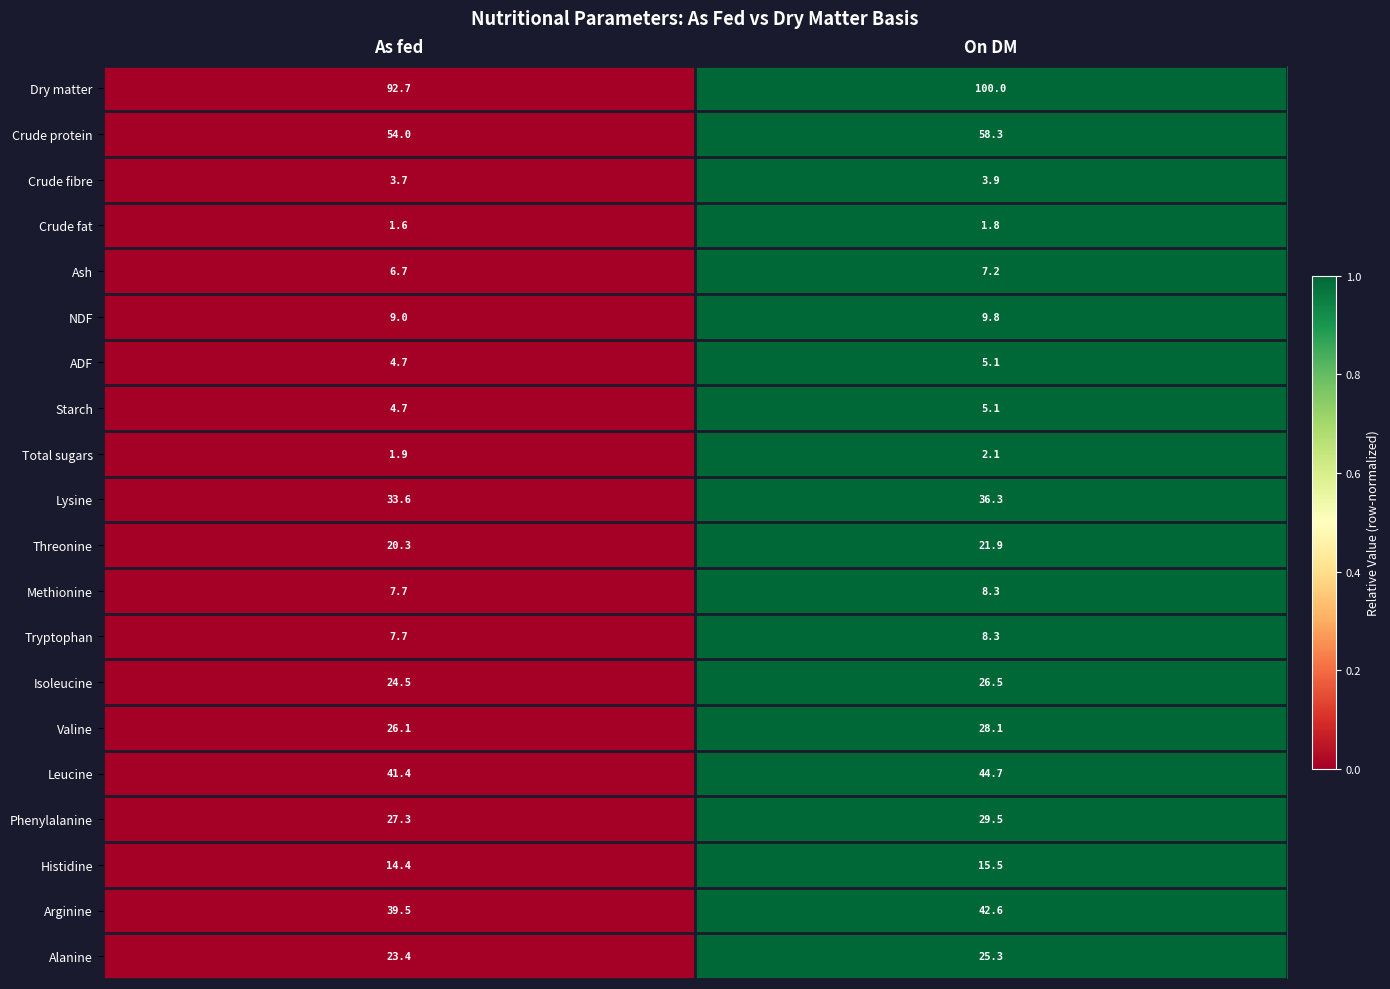

Which series has the widest spread of values?

Dry matter